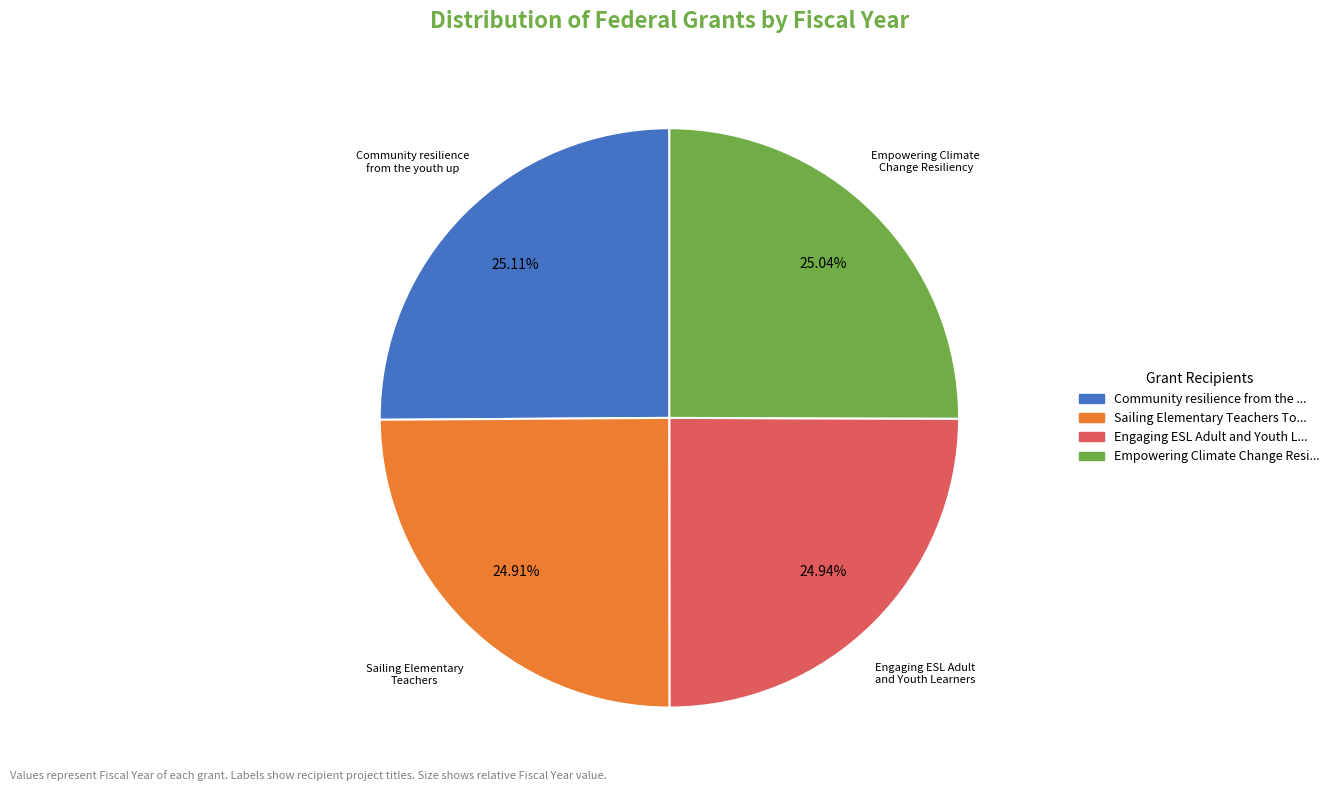

Is there any slice that represents more than half of the pie?

No